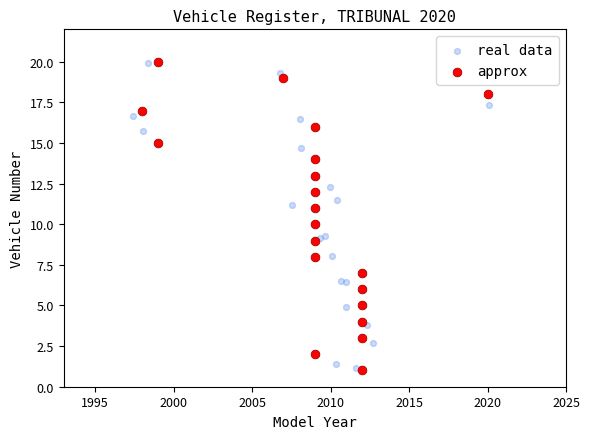

What are all the series names shown in the legend?

real data, approx